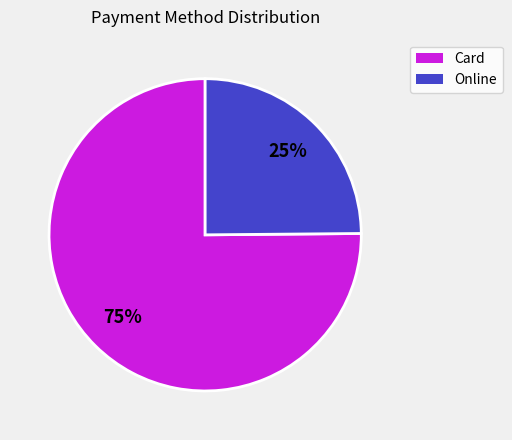

Is there any slice that represents more than half of the pie?

Yes